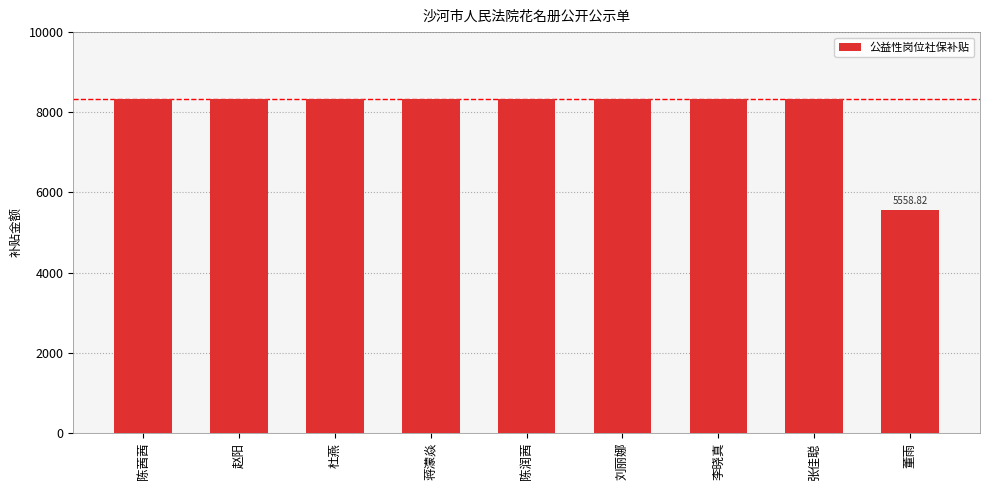

What is the sum of all values?

72264.7